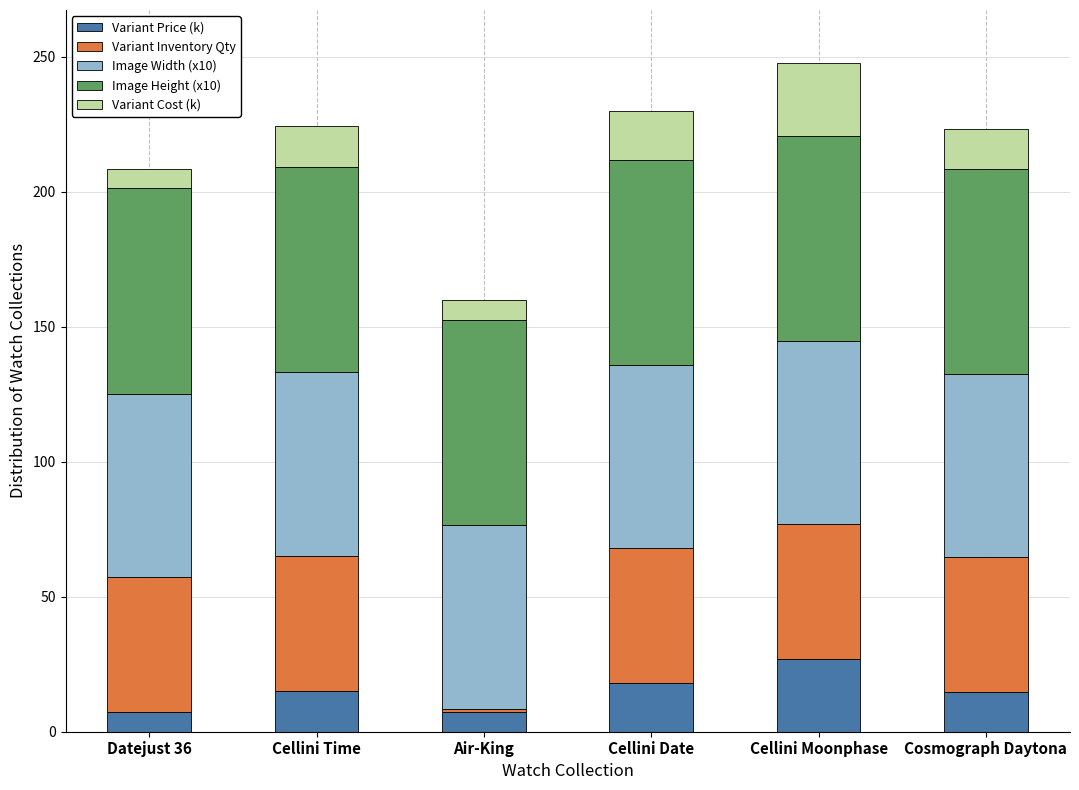

What is the highest value of the Variant Price (k) series?

26.8